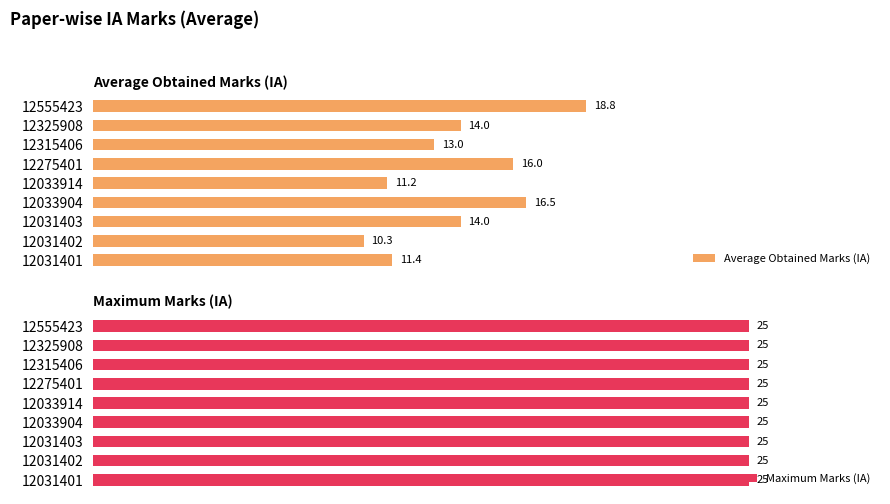

What is the difference between the maximum and minimum values in the Average Obtained Marks (IA) series?

8.5